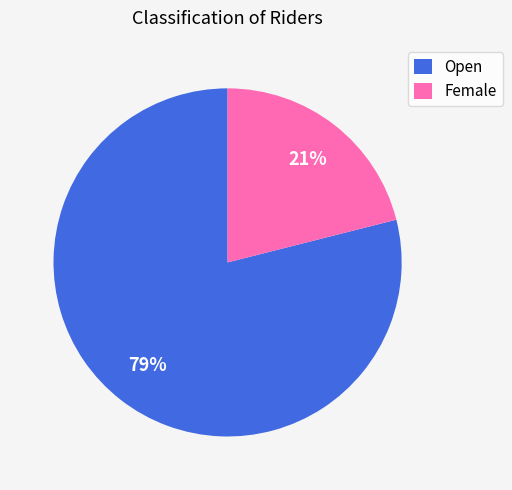

Which category has the smallest portion of the pie?

Female